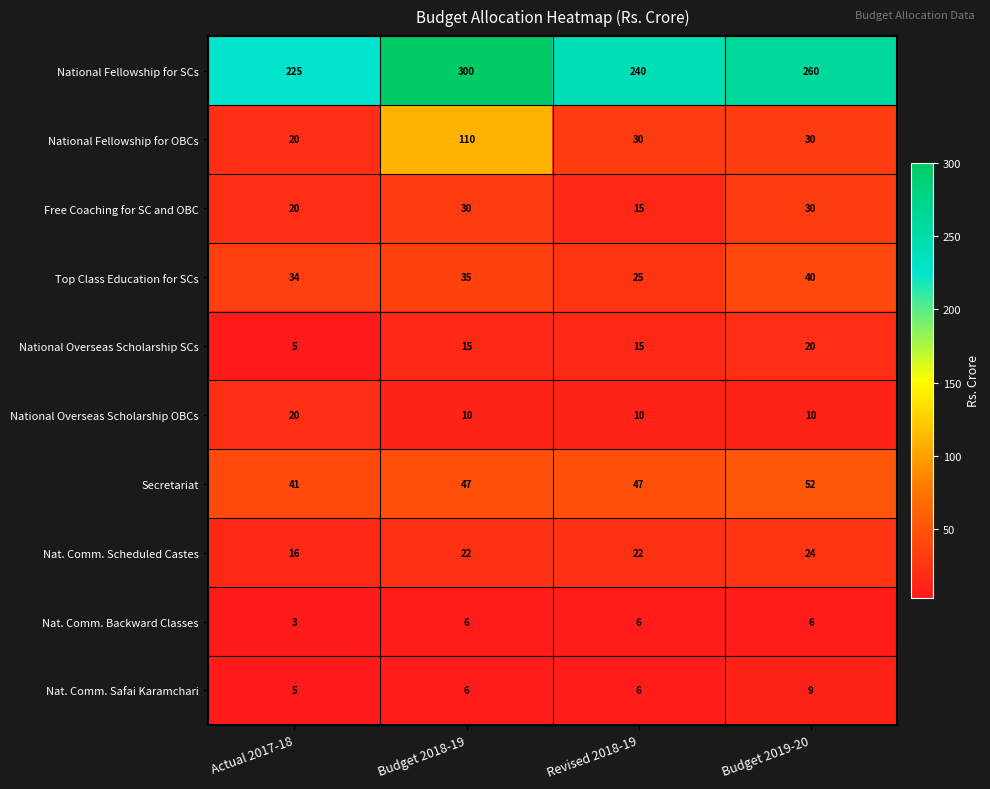

What is the difference between the maximum and minimum values in the Nat. Comm. Safai Karamchari series?

4